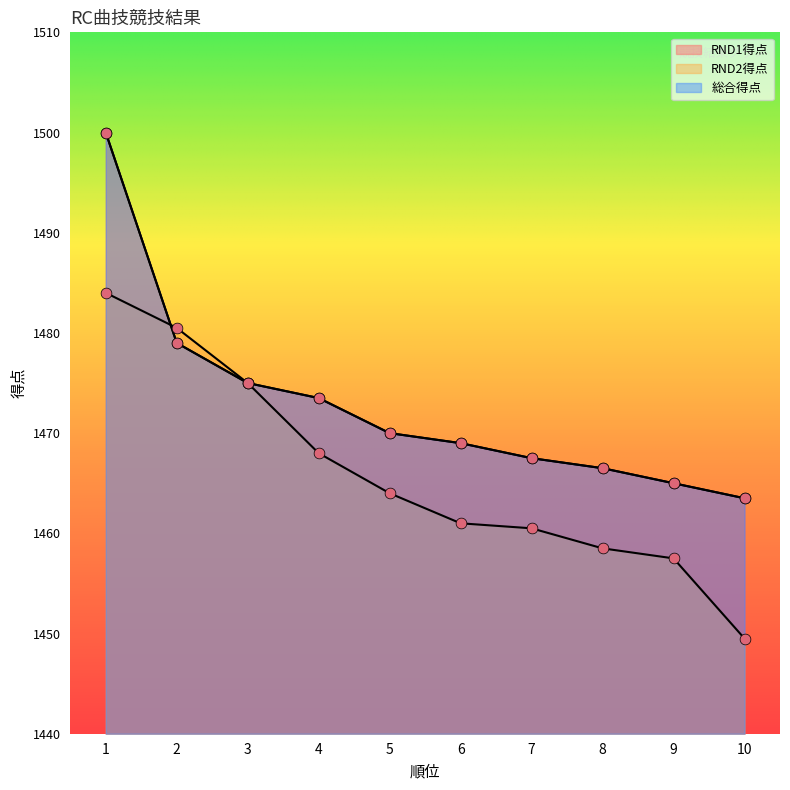

Is the value of 総合得点 at 9 greater than the value of RND1得点 at 7?

No